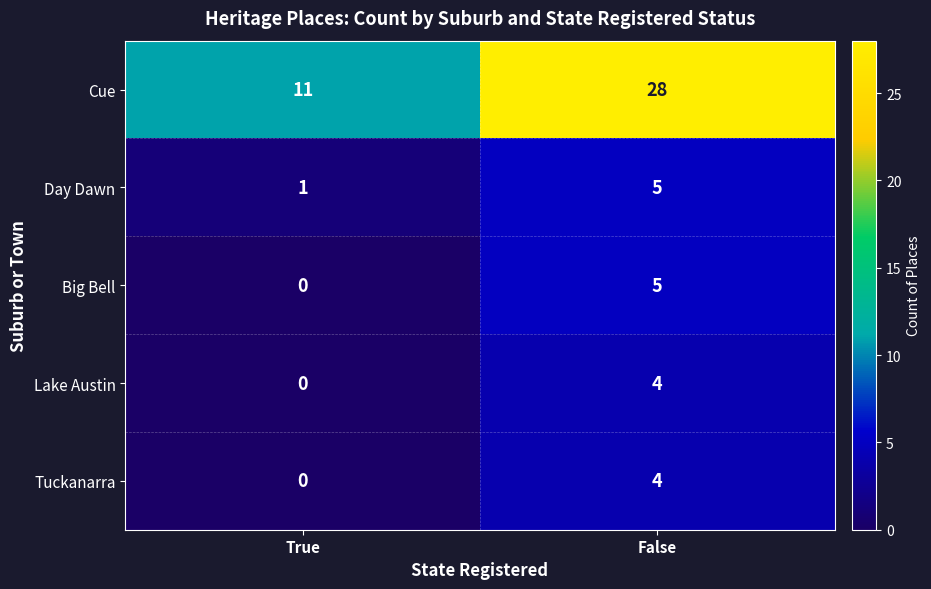

What is the average value of the Day Dawn series?

3